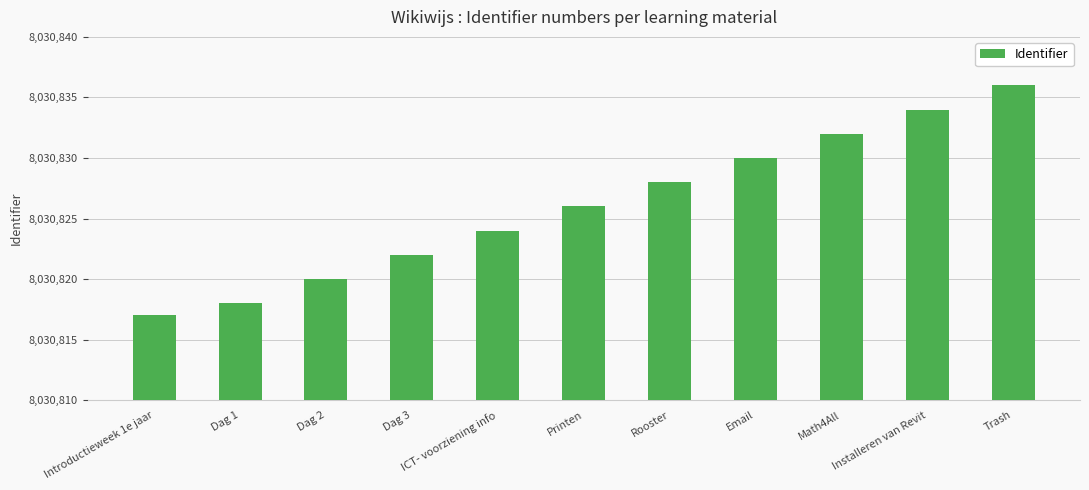

True or false: the data shows 10568730 at Dag 3.

False